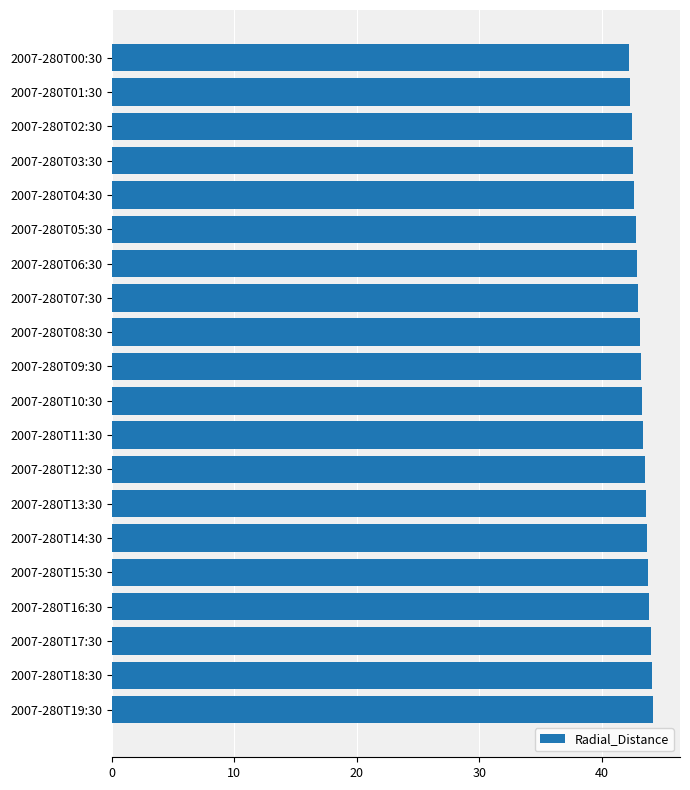

What is the label of the 1st bar from the bottom?

2007-280T19:30